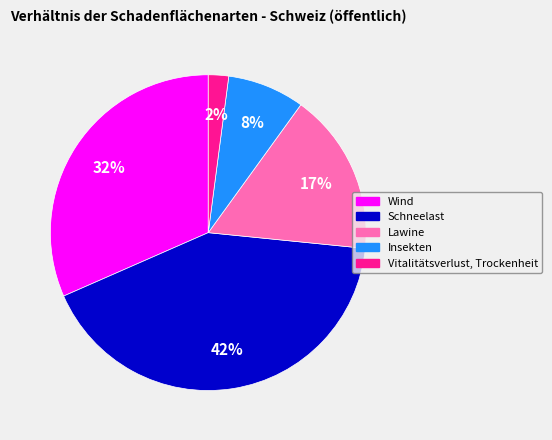

Rank the categories by value from lowest to highest.

Vitalitätsverlust, Trockenheit, Insekten, Lawine, Wind, Schneelast